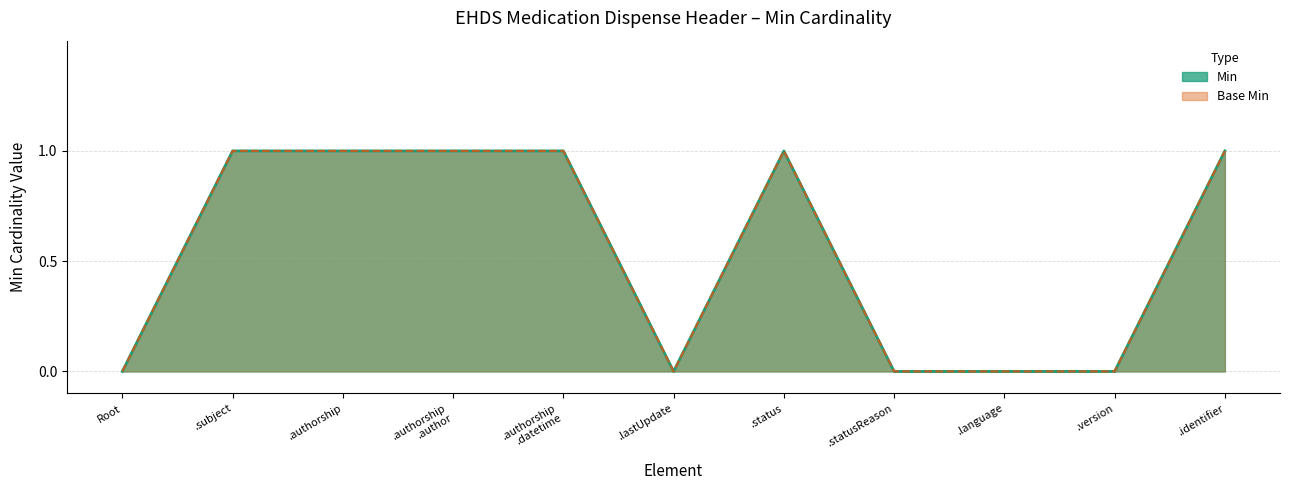

What value does the Base Min series have at .status?

1